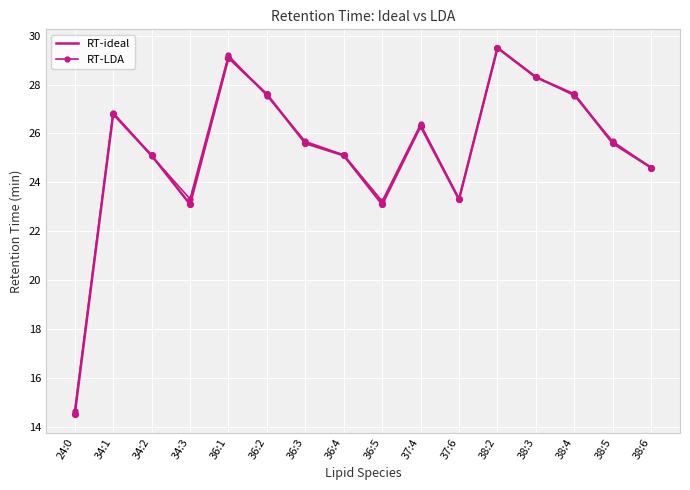

At how many categories does at least one series exceed 18?

15